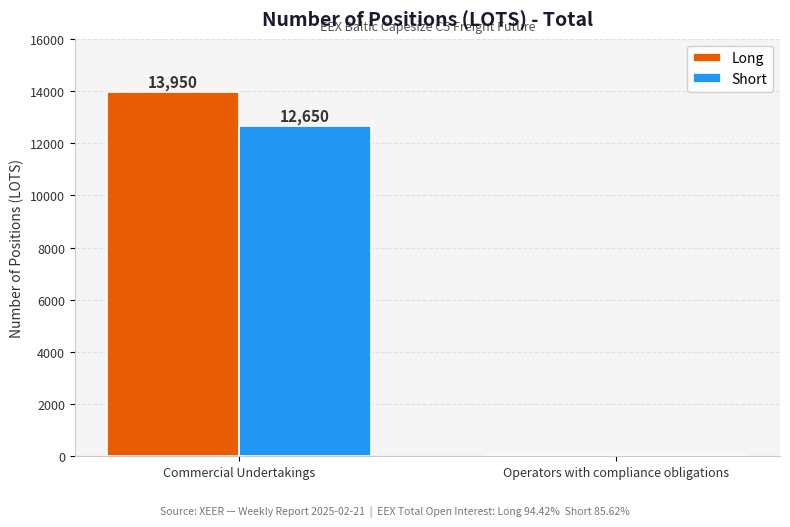

At which label does Long reach its peak?

Commercial Undertakings